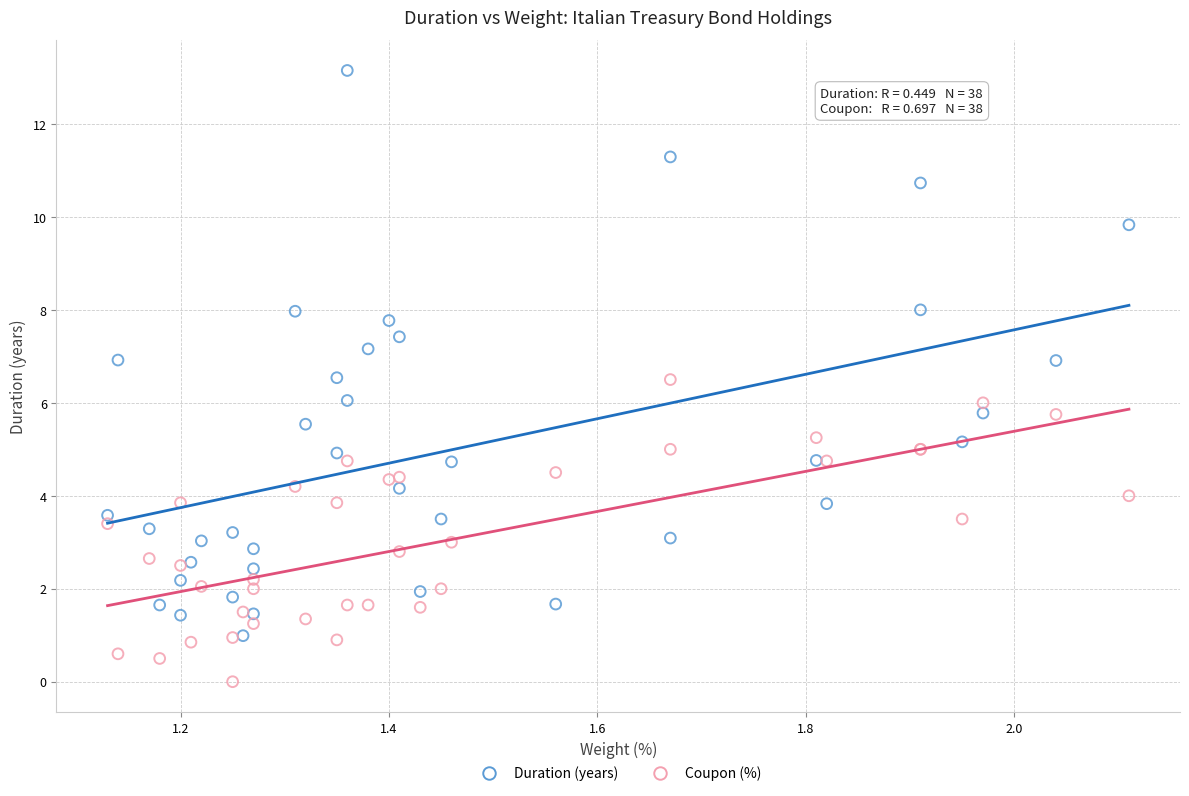

What are all the series names shown in the legend?

Duration (years), Coupon (%)